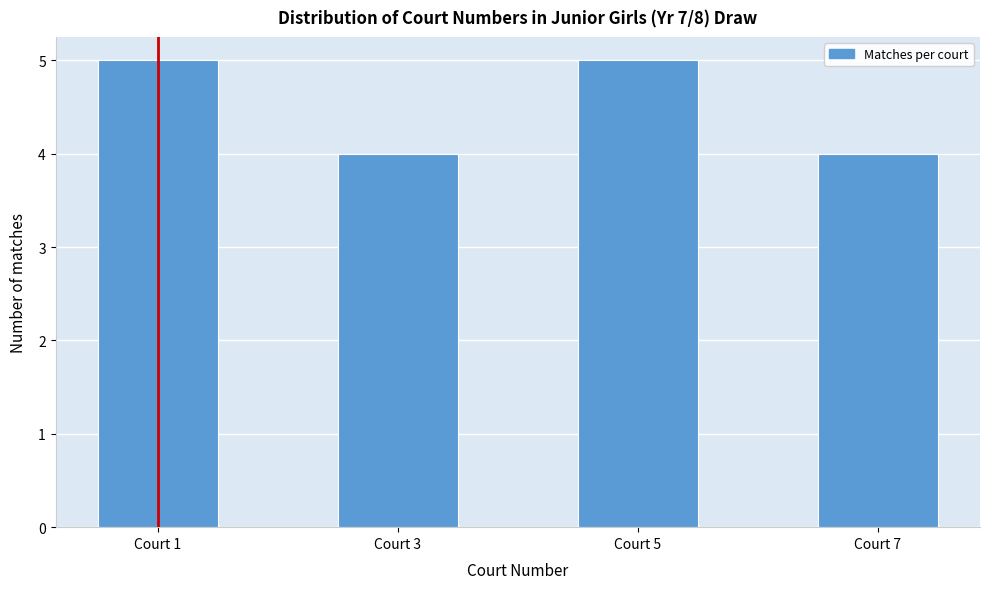

What is the height of the bar covering 2.5 to 3.5 on the x-axis? Neither the bar edges nor the heights are printed on the chart, so give them approximately, as read against the axes.

4